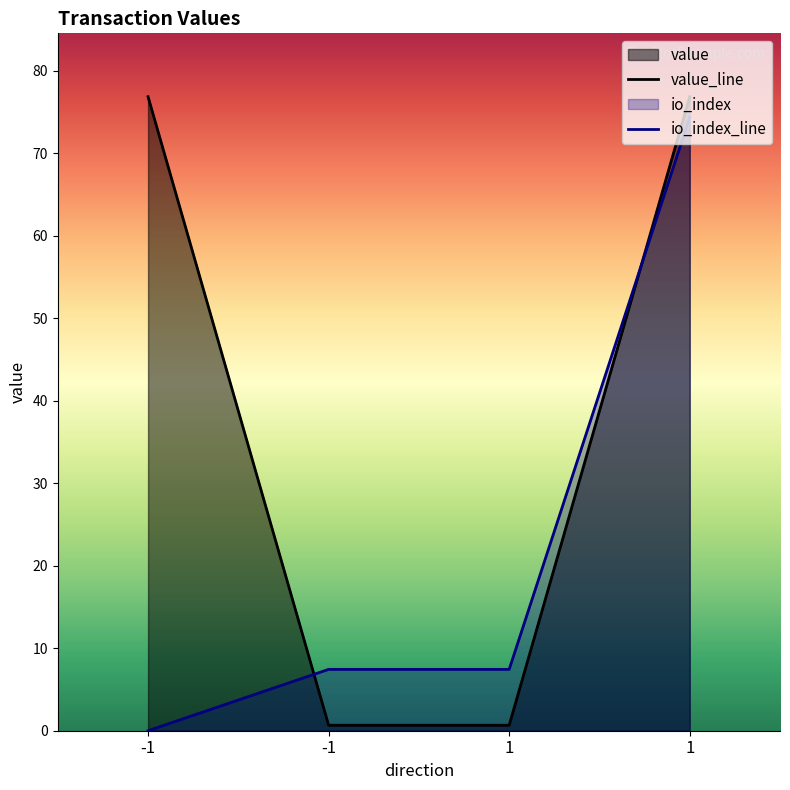

True or false: io_index_line has more than 0 points higher than both neighbors.

False